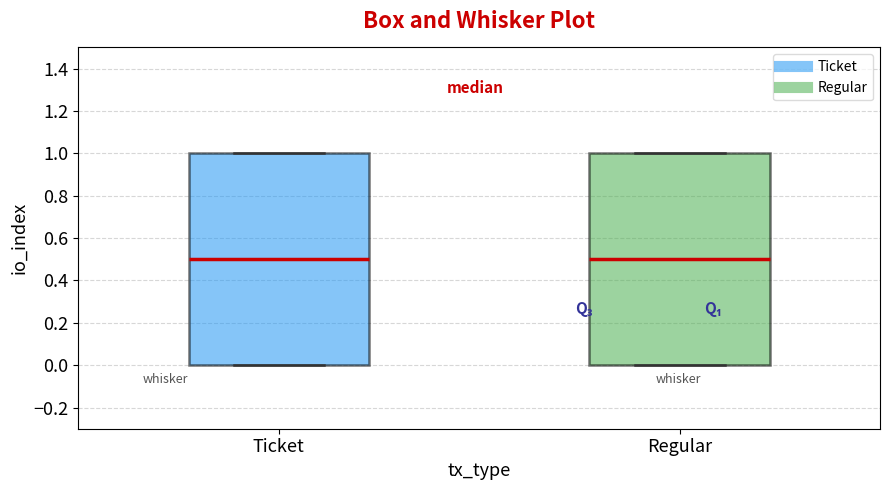

Reading left to right, read every box against the y-axis: the position of its median line, the range the box covers, and the ends of its whiskers. The values are not printed on the chart, so give them approximately, as read against the axis.

Ticket: median 0.5, box 0.0 to 1.0, whiskers 0.0 to 1.0
Regular: median 0.5, box 0.0 to 1.0, whiskers 0.0 to 1.0